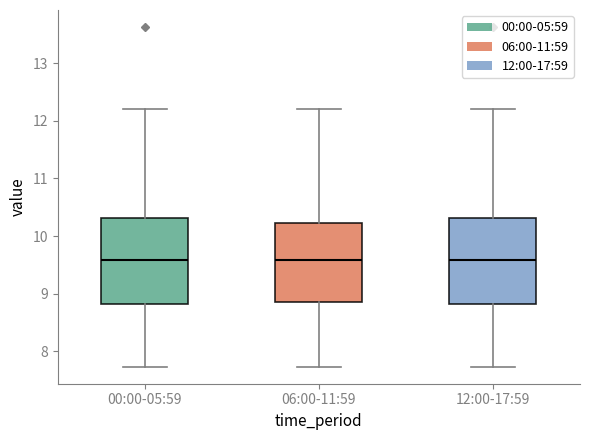

Reading left to right, read every box against the y-axis: the position of its median line, the range the box covers, and the ends of its whiskers. The values are not printed on the chart, so give them approximately, as read against the axis.

00:00-05:59: median 9.6, box 8.8 to 10.3, whiskers 7.7 to 12.2
06:00-11:59: median 9.6, box 8.9 to 10.2, whiskers 7.7 to 12.2
12:00-17:59: median 9.6, box 8.8 to 10.3, whiskers 7.7 to 12.2